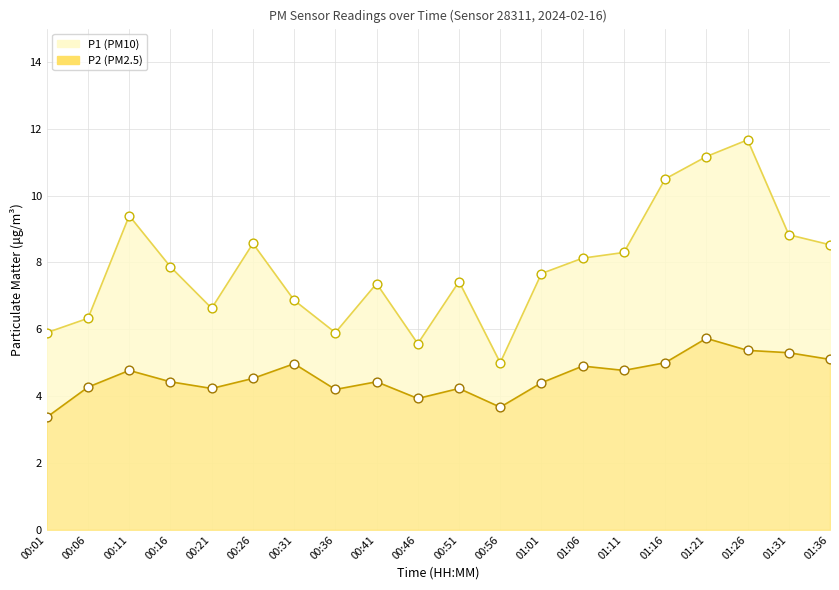

What are all the series names shown in the legend?

P1, P2